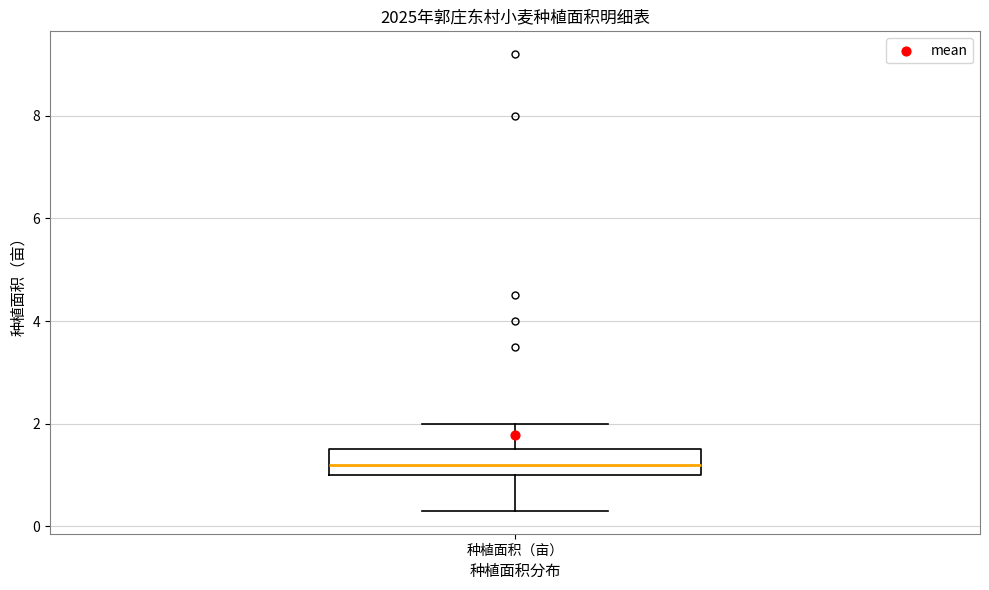

Where does the lower whisker of the box for 种植面积（亩） end on the y-axis? The values are not printed on the chart, so give them approximately, as read against the axis.

0.4